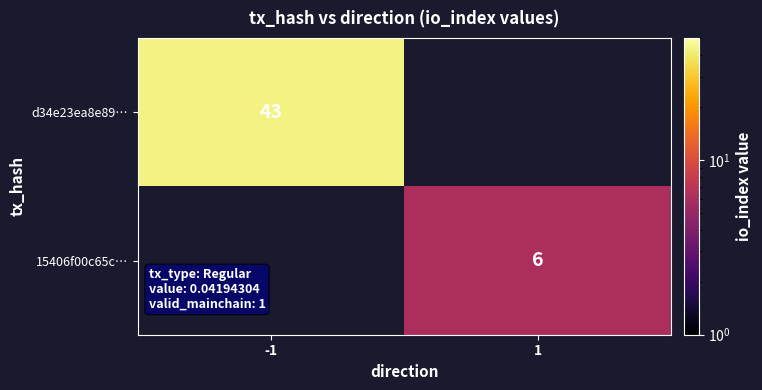

At which category does the chart reach its minimum across all series?

1